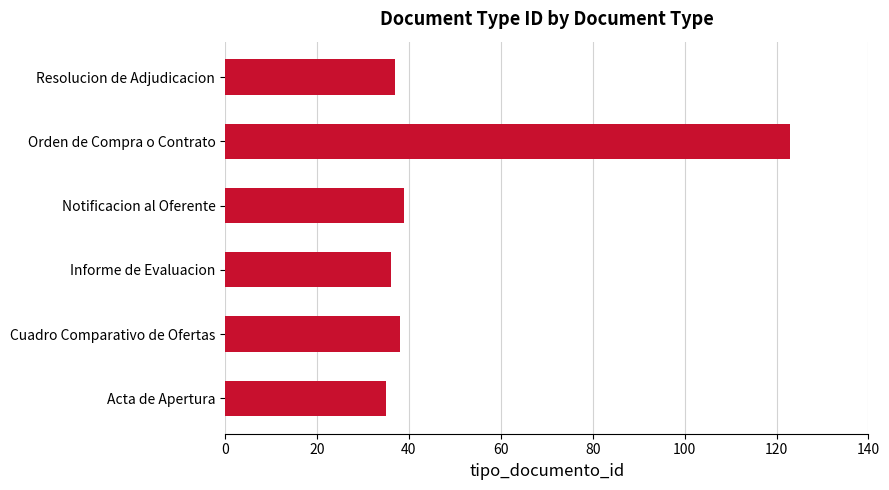

What is the change in value from Cuadro Comparativo de Ofertas to Orden de Compra o Contrato?

+85